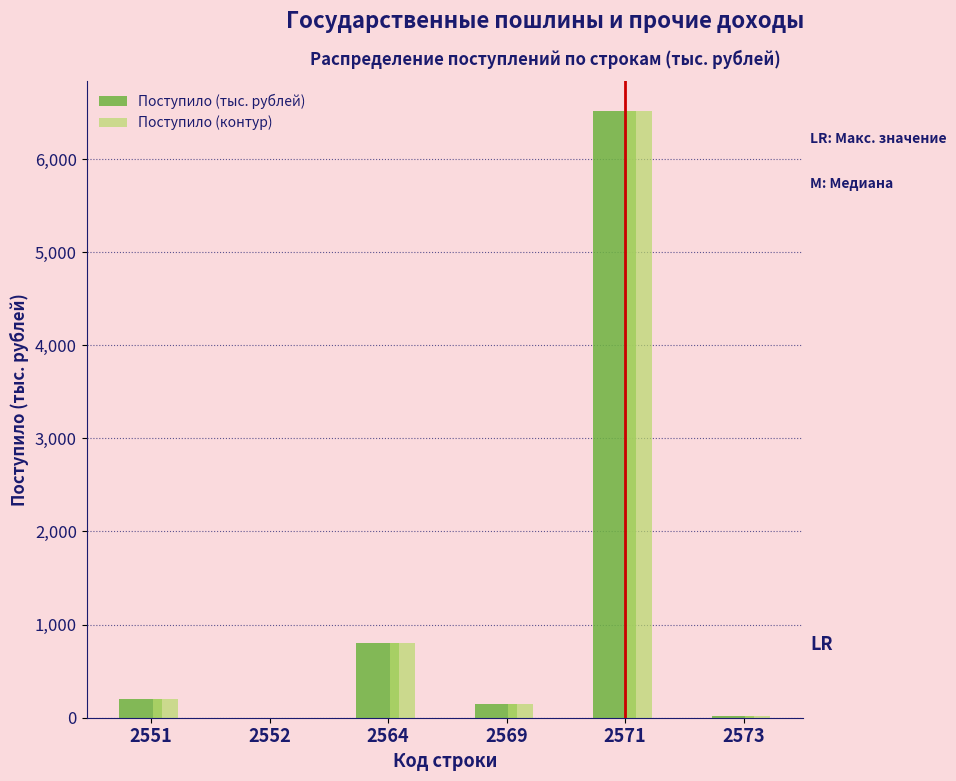

What is the maximum value for Поступило (контур)?

6512